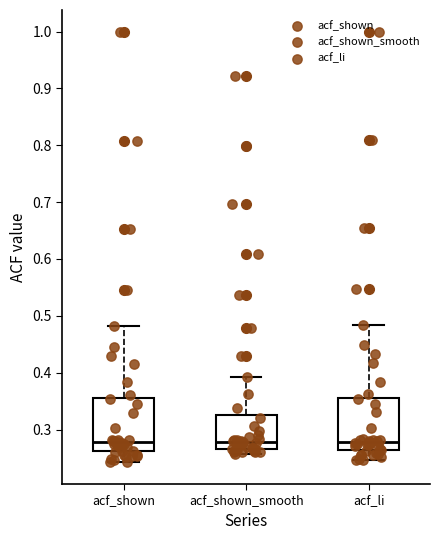

Reading left to right, transcribe this box plot: for each box, give where its median line is, the range the box spans, and where its two whiskers end, as read against the y-axis. The values are not printed on the chart, so give them approximately, as read against the axis.

acf_shown: median 0.28, box 0.26 to 0.36, whiskers 0.24 to 0.48
acf_shown_smooth: median 0.28, box 0.27 to 0.33, whiskers 0.26 to 0.39
acf_li: median 0.28, box 0.26 to 0.36, whiskers 0.25 to 0.48